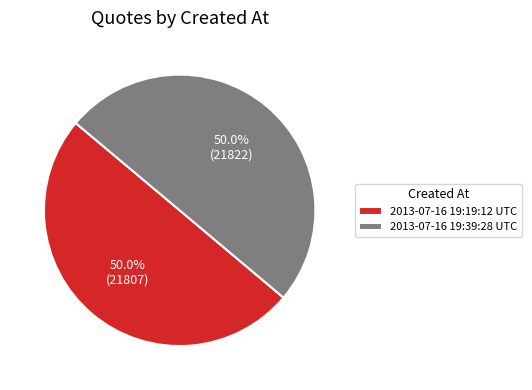

Is the sum of 2013-07-16 19:19:12 UTC and 2013-07-16 19:39:28 UTC greater than half?

Yes